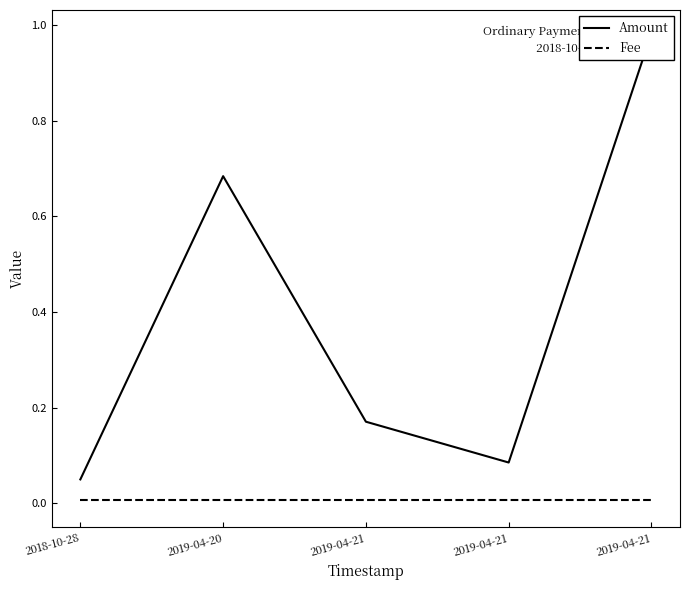

True or false: Amount has a value of 1.0 at 2019-04-21.

True